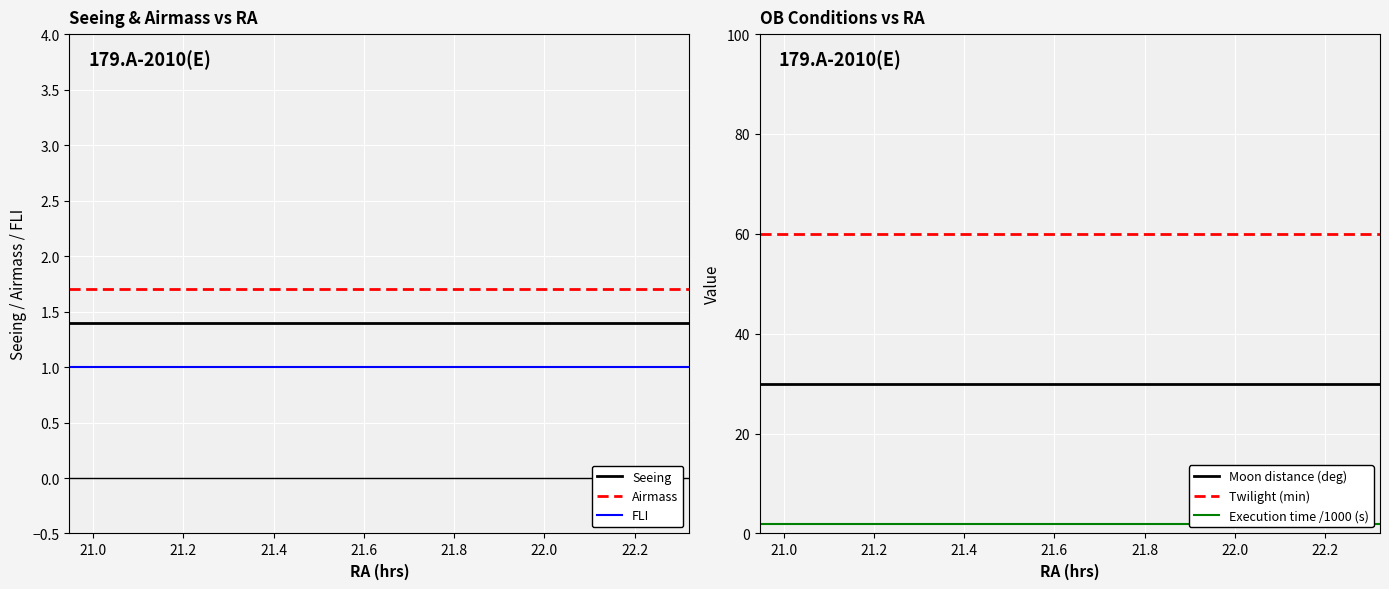

True or false: Moon distance (deg) and Twilight (min) cross at least once.

False